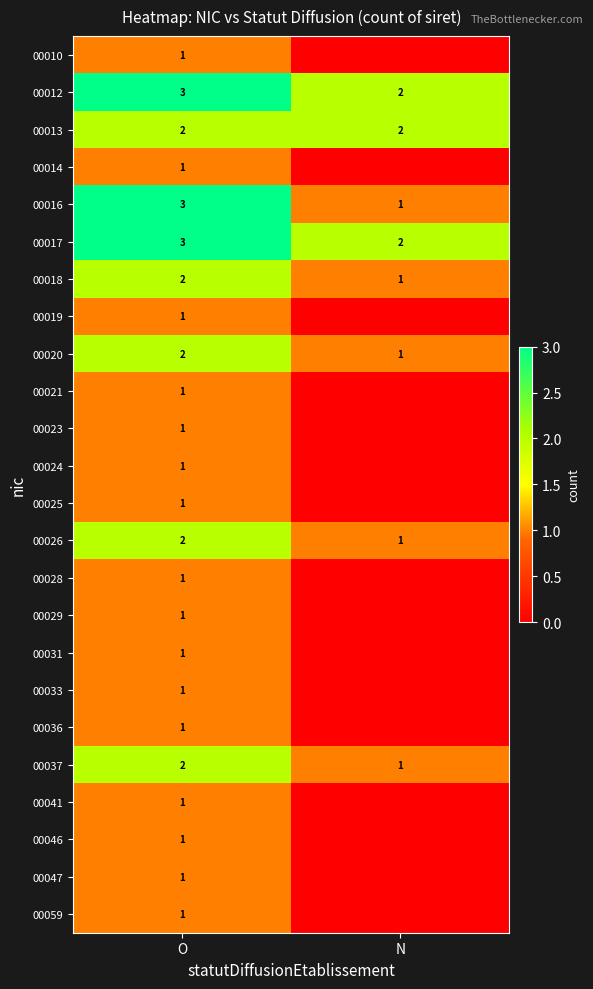

At which label is 00026 closest to 1?

N